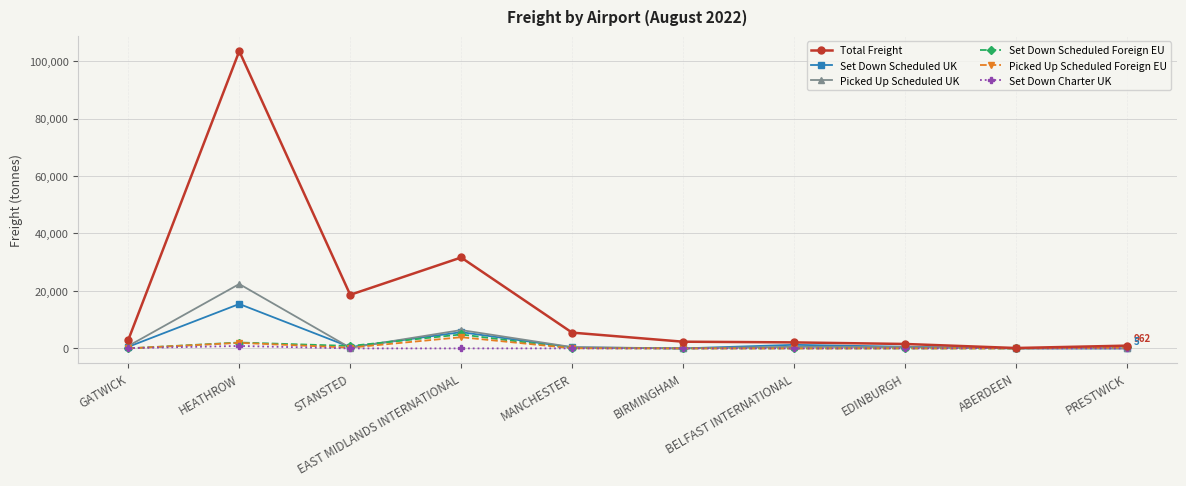

How many series are shown in this chart?

6